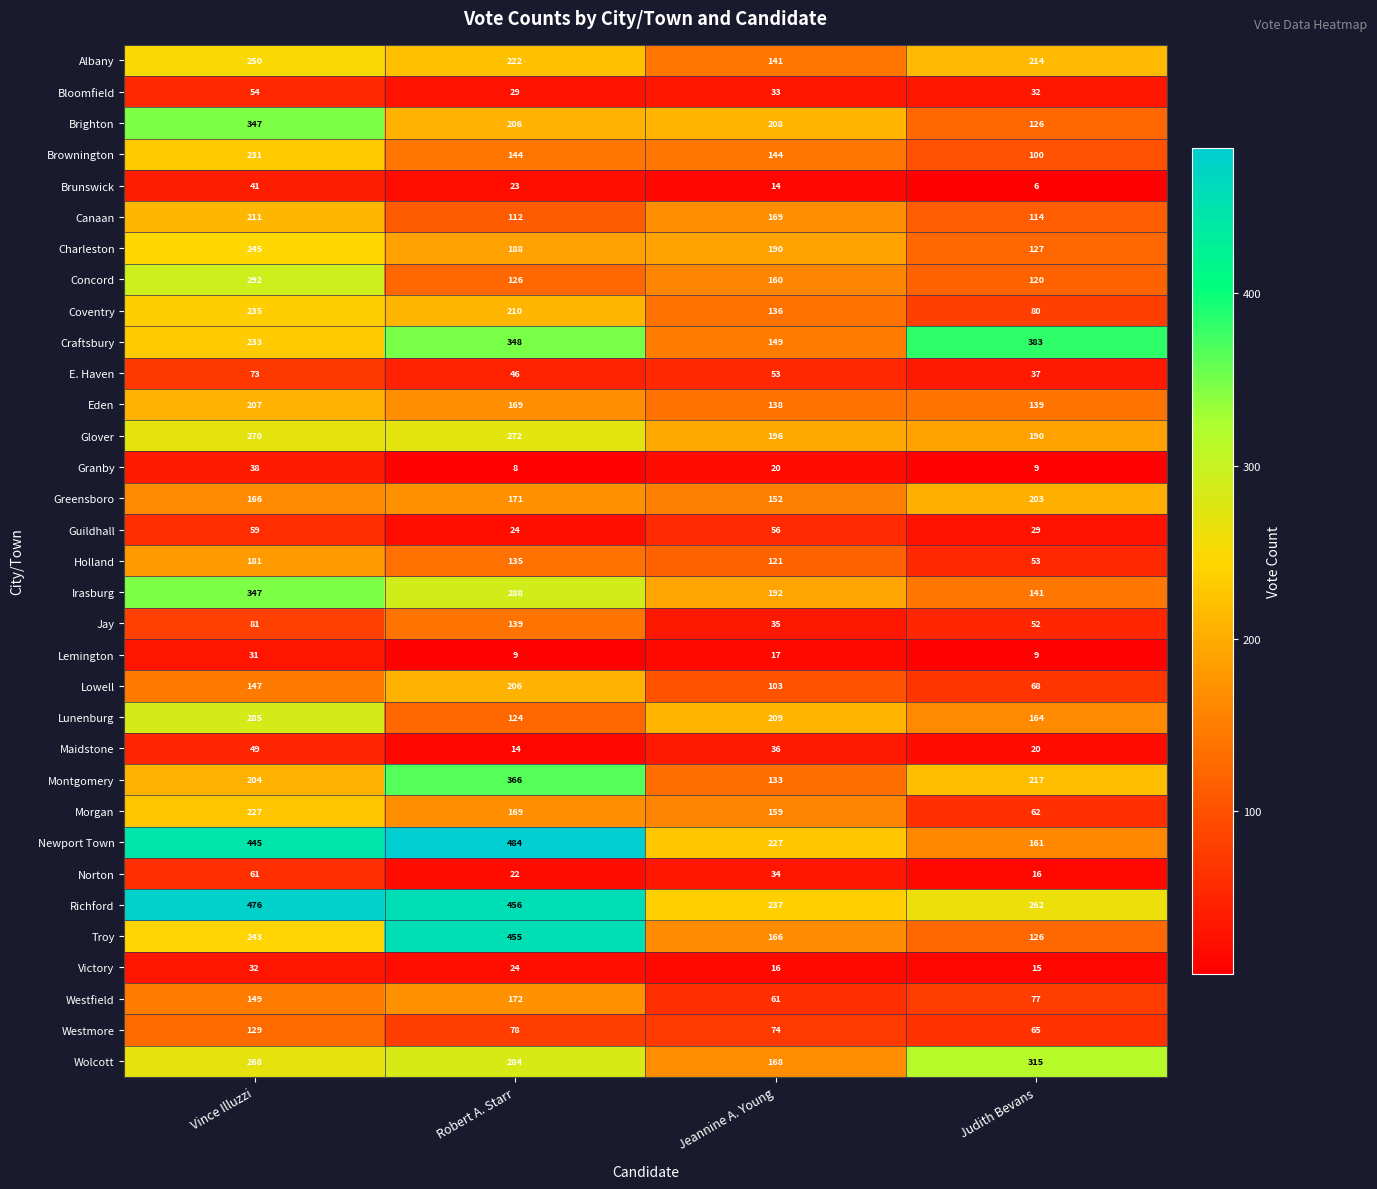

Is it true that Guildhall equals 103 at Vince Illuzzi?

False